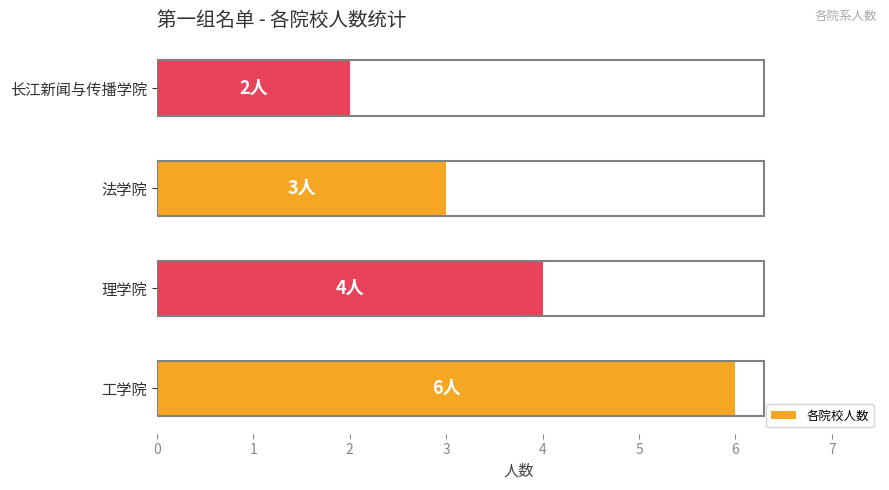

Approximately how many times larger is the value at 长江新闻与传播学院 compared to 工学院?

0.3